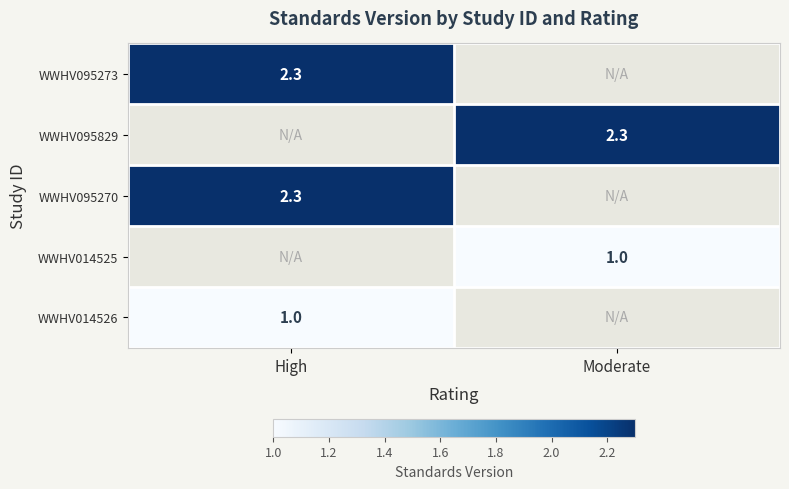

Is it true that WWHV095270 equals 2.3 at High?

True